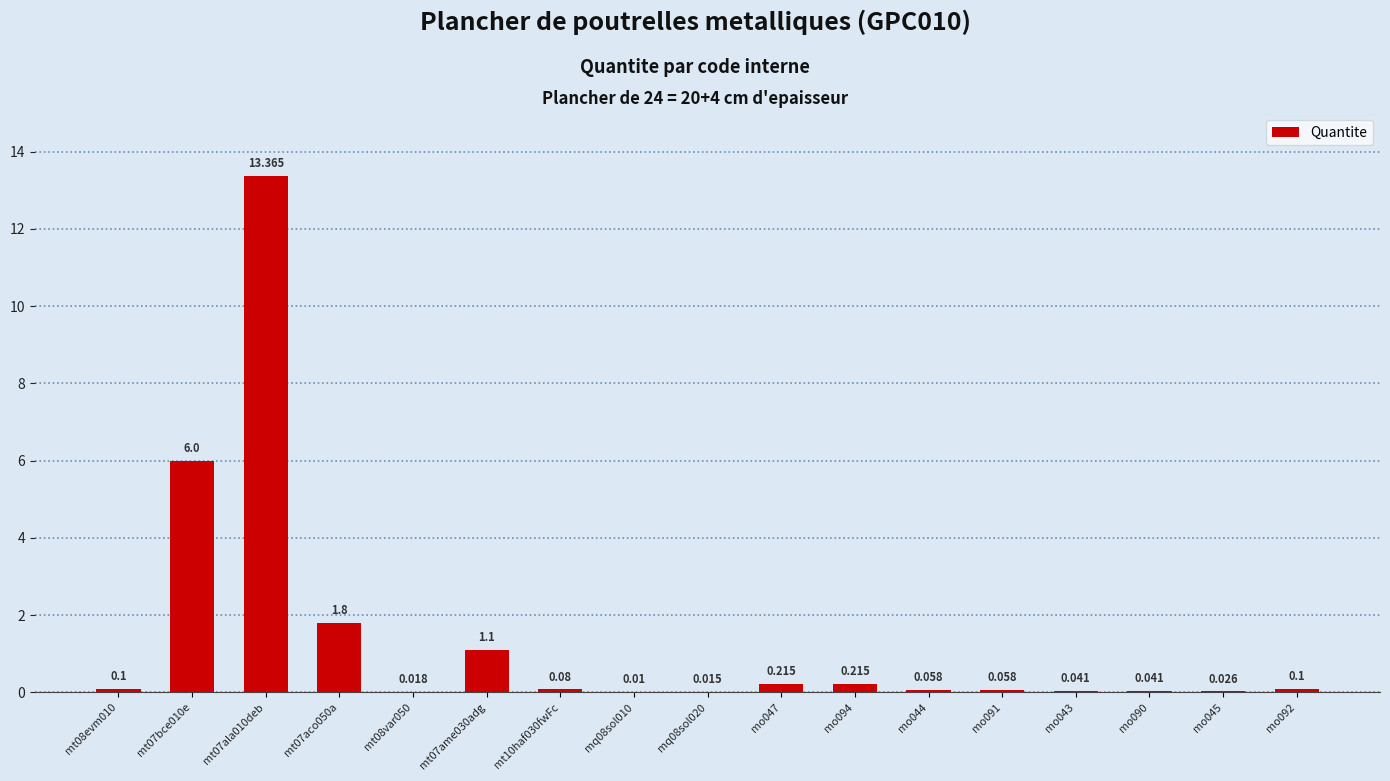

Reading left to right, list all the values displayed in this chart.

0.1	6.0	13.4	1.8	0.0	1.1	0.1	0.0	0.0	0.2	0.2	0.1	0.1	0.0	0.0	0.0	0.1